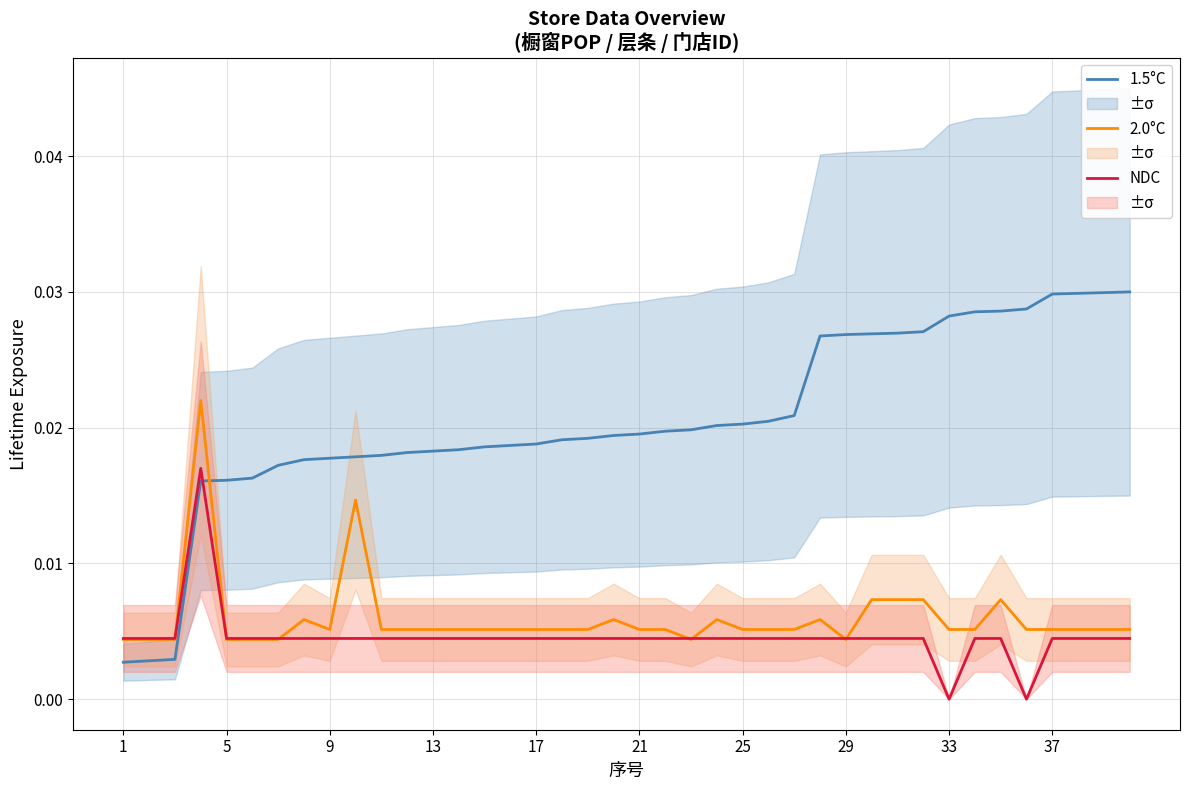

How many times do 1.5°C and NDC cross each other?

1